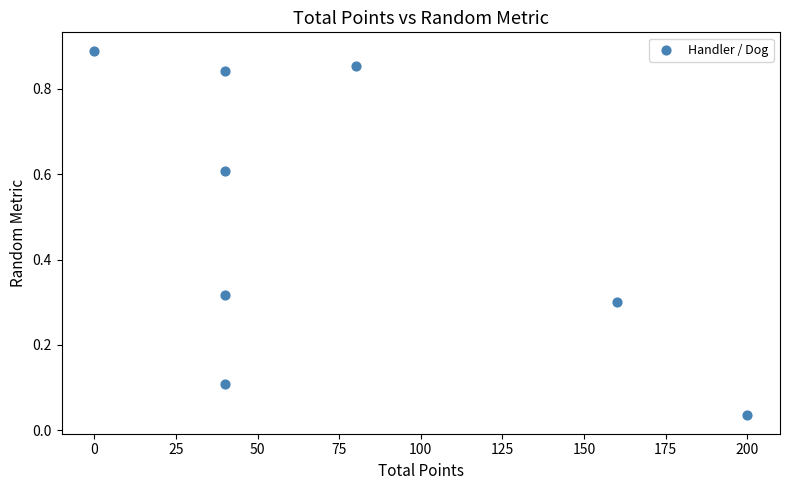

What is the range of X values (max minus min)?

200.0